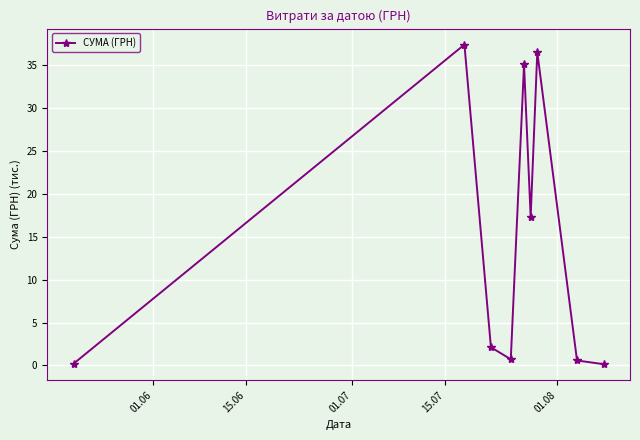

What is the value of the 7th point from the left?

36.5